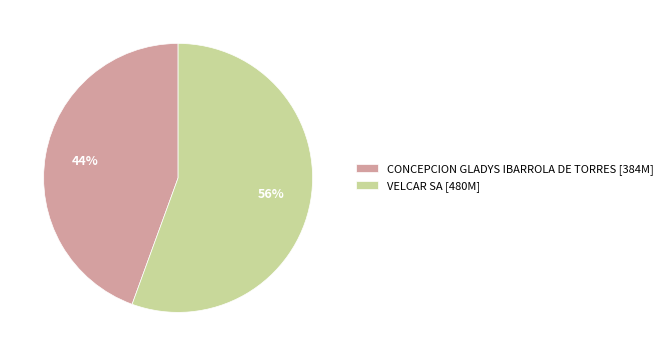

To the nearest percent, what percentage of the pie is VELCAR SA?

56%